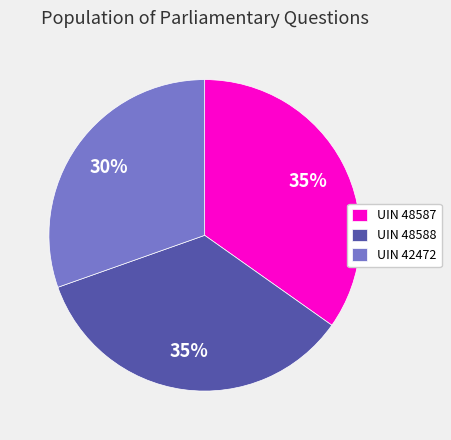

Is there a majority slice in this chart?

No